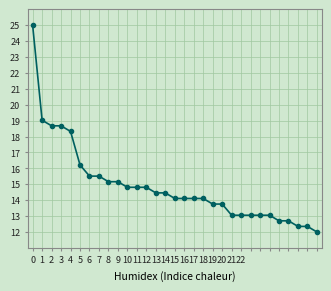

What is the difference between the maximum and minimum values?

13.0